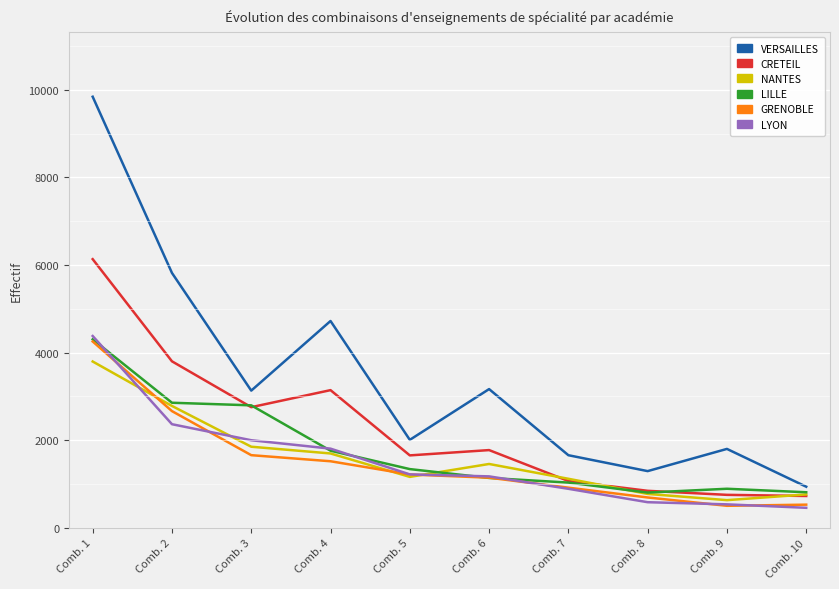

True or false: LYON has more than 2 interior local peaks.

False